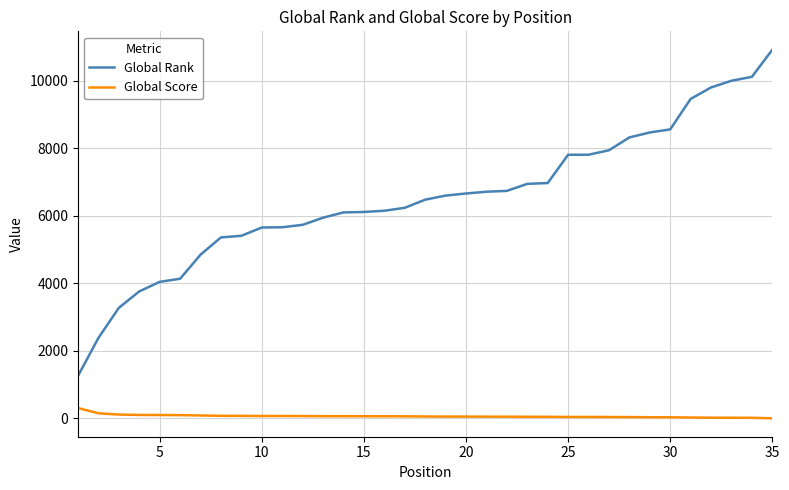

What is the difference between the maximum and minimum values in the Global Score series?

304